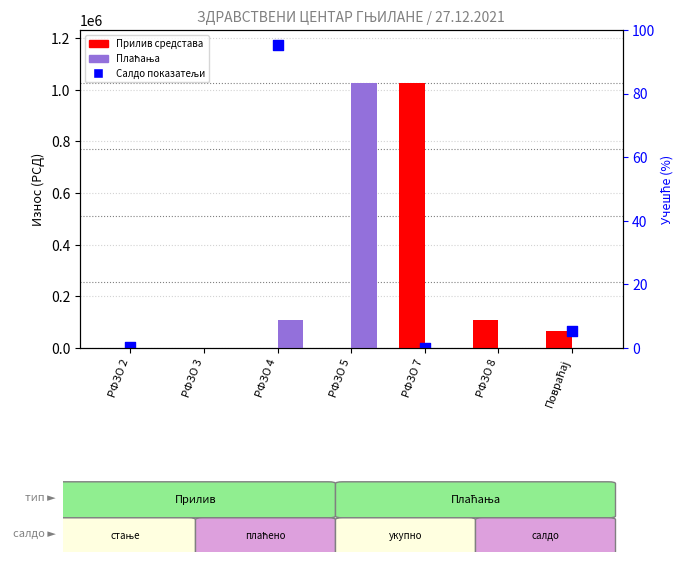

At which category is the sum across all series the highest?

РФЗО 5